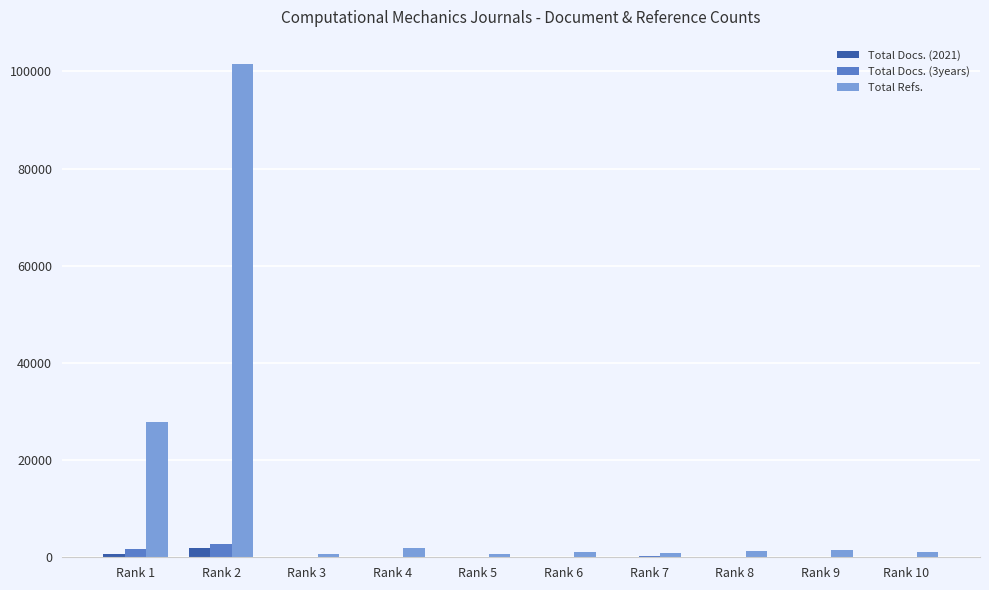

At which category does the chart reach its peak across all series?

Rank 2